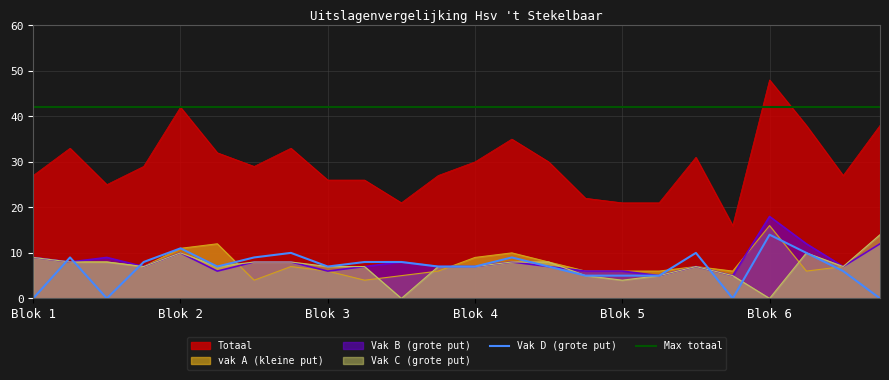

True or false: Vak C has more than 0 interior local peaks.

True